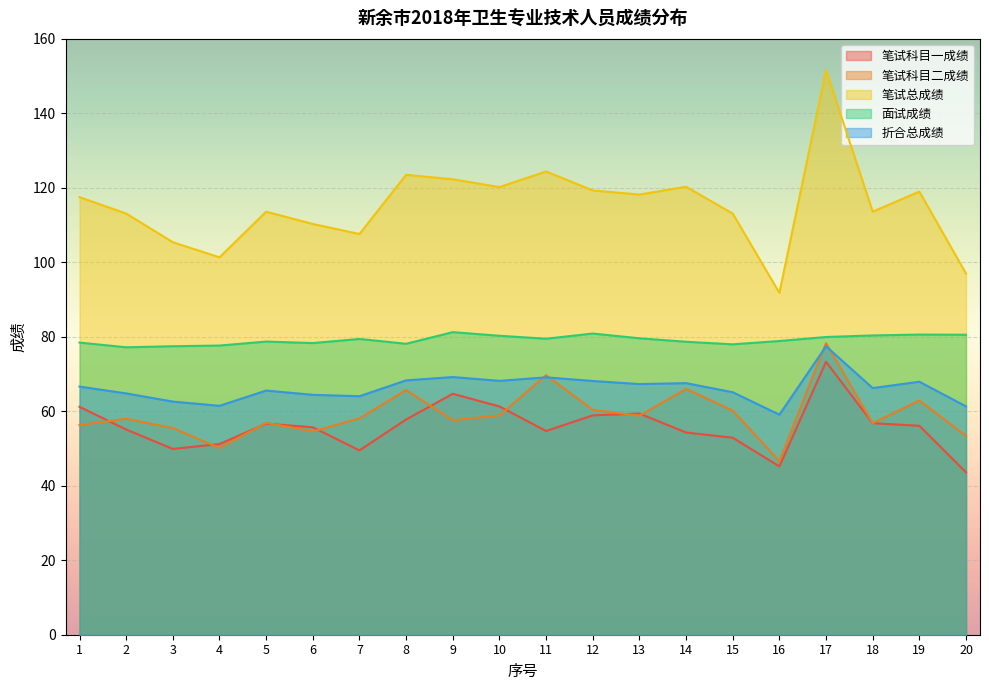

What is the maximum value shown in the chart?

151.6